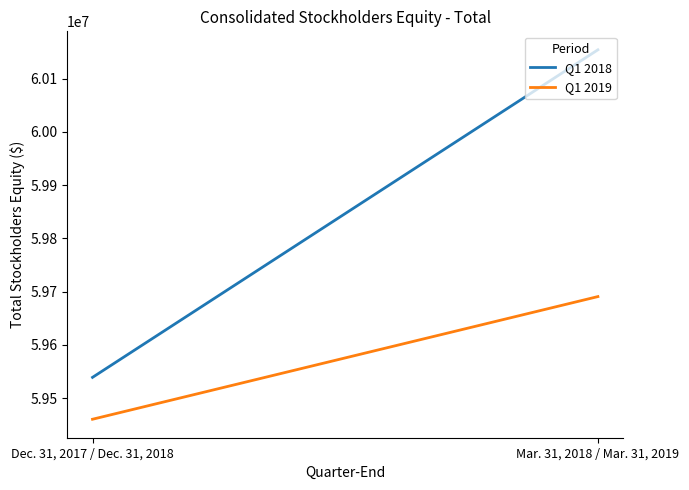

What is the smallest value displayed?

59460304